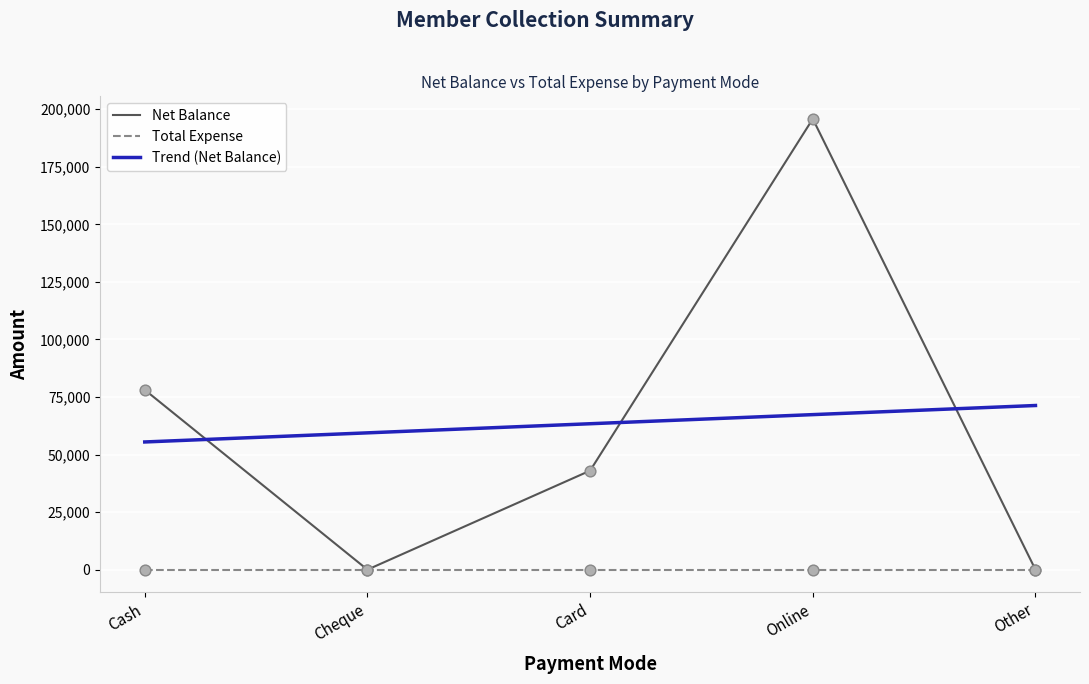

Is the value of Net Balance at Cheque greater than the value of Trend (Net Balance) at Other?

No